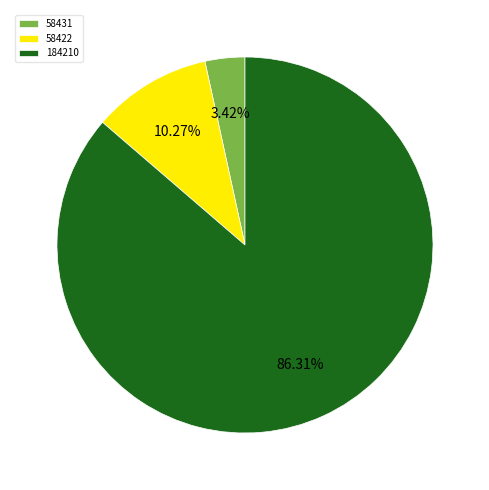

Rank the categories by value from highest to lowest.

184210, 58422, 58431